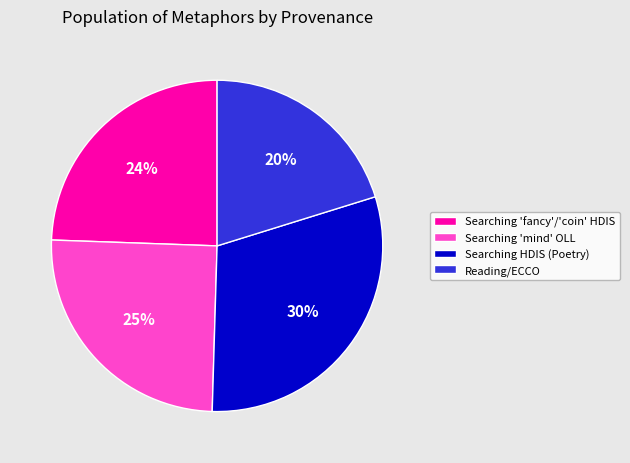

To the nearest percent, what is the difference between the largest and smallest slice percentages?

10%